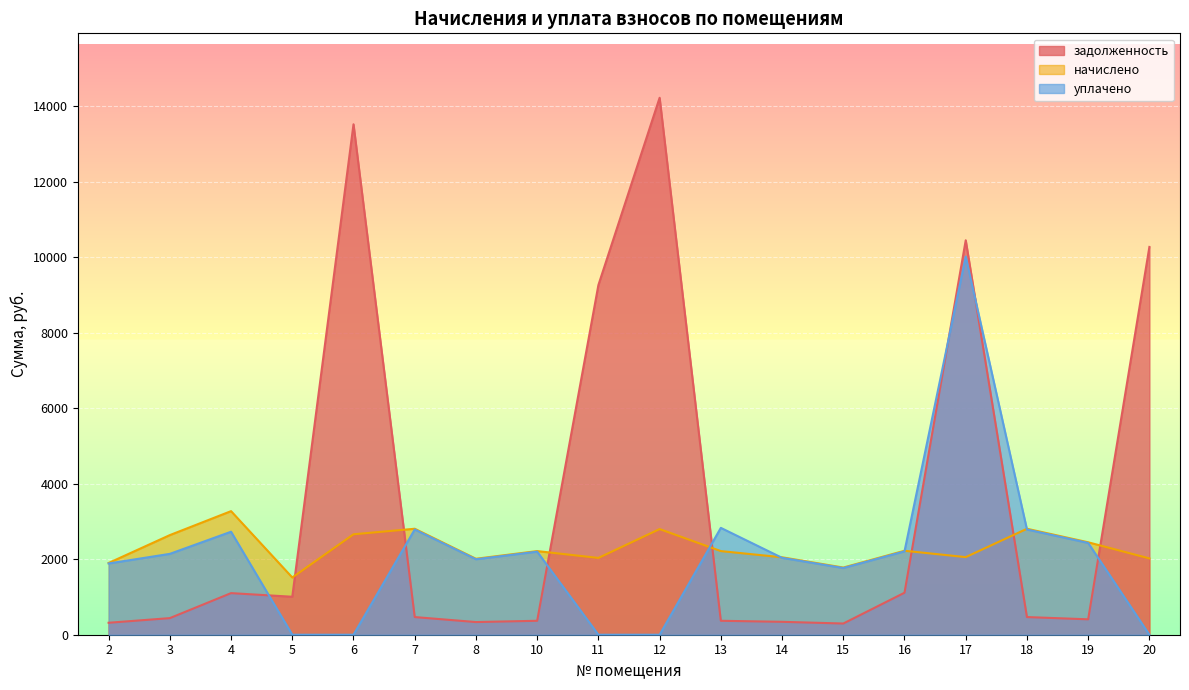

The задолженность series shows 4981.6 at 11. True or false?

False